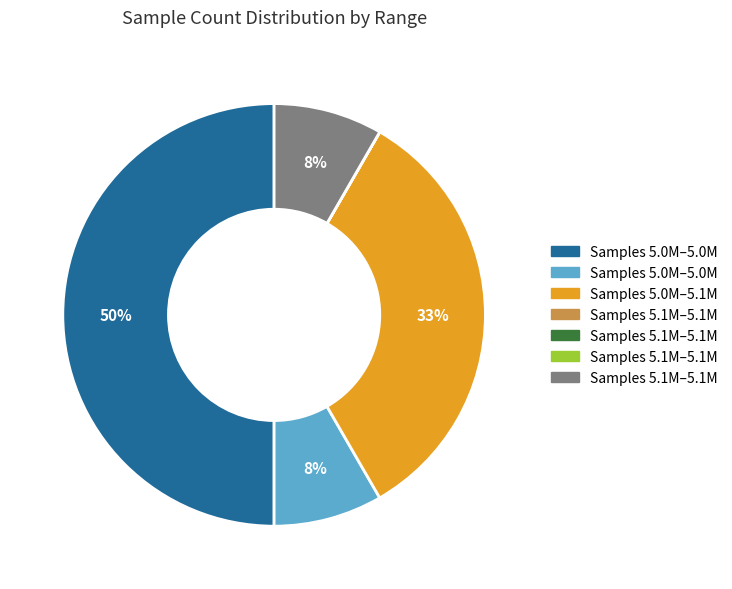

To the nearest percent, what is the average slice percentage?

14%